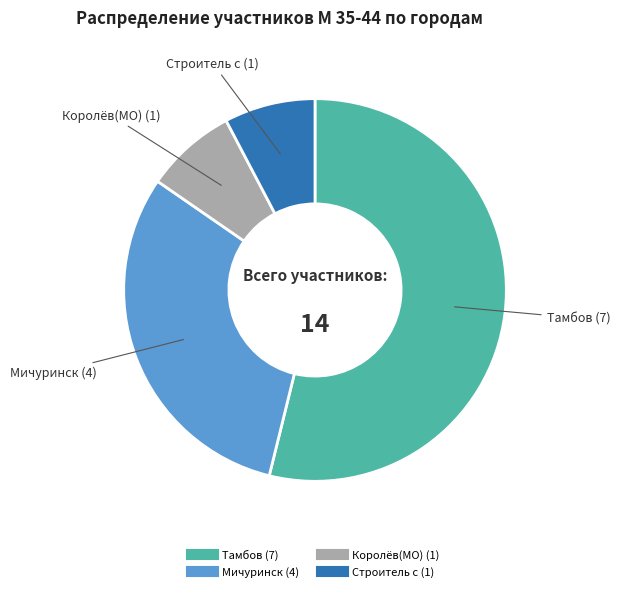

Which category accounts for the majority?

Тамбов